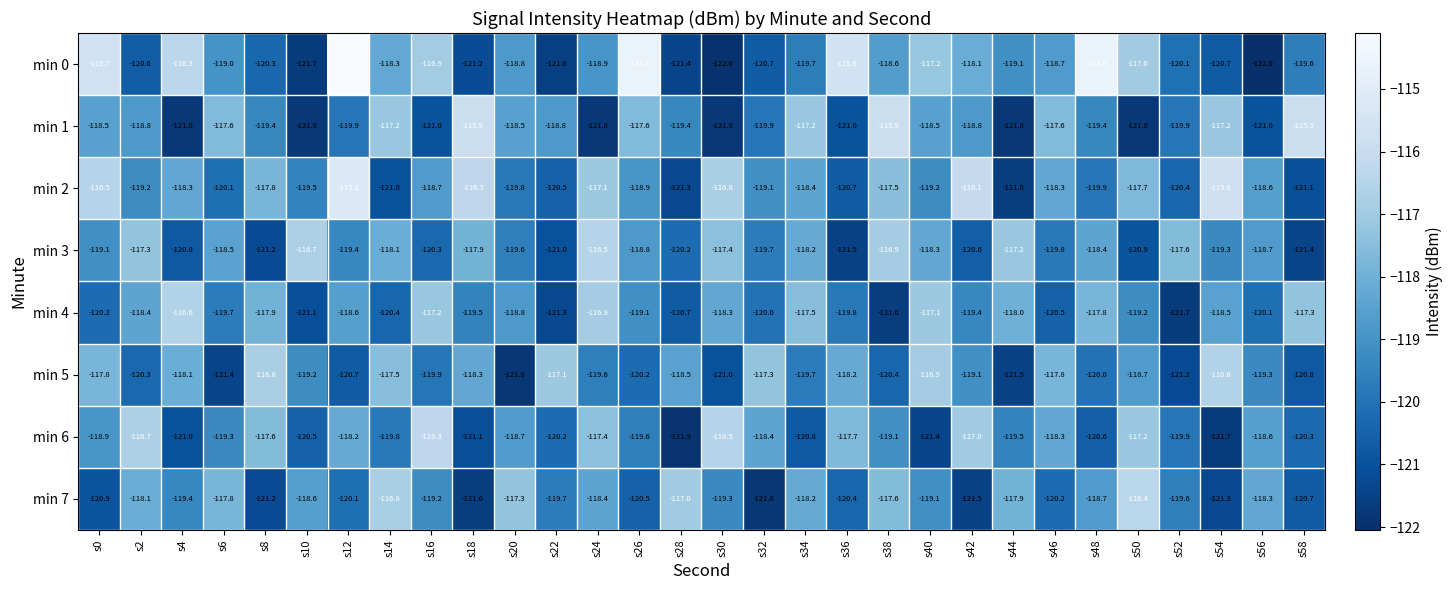

What is the greatest value displayed?

-114.1